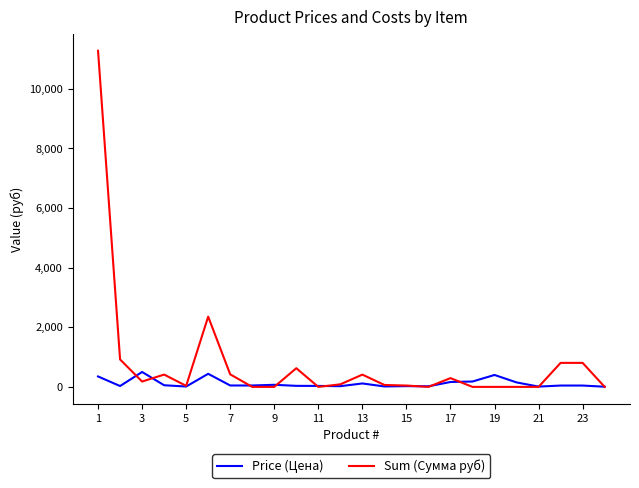

Which series has the largest total across all categories?

Sum (Сумма руб)